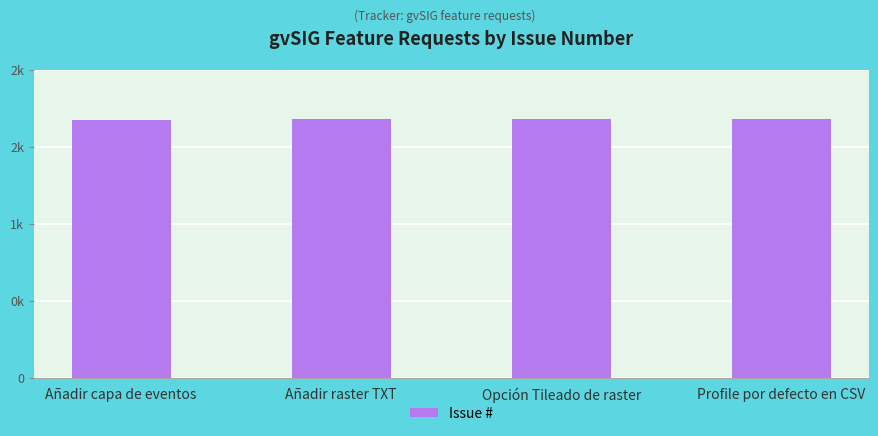

Reading left to right, extract all data points from this chart.

2347	2352	2349	2351